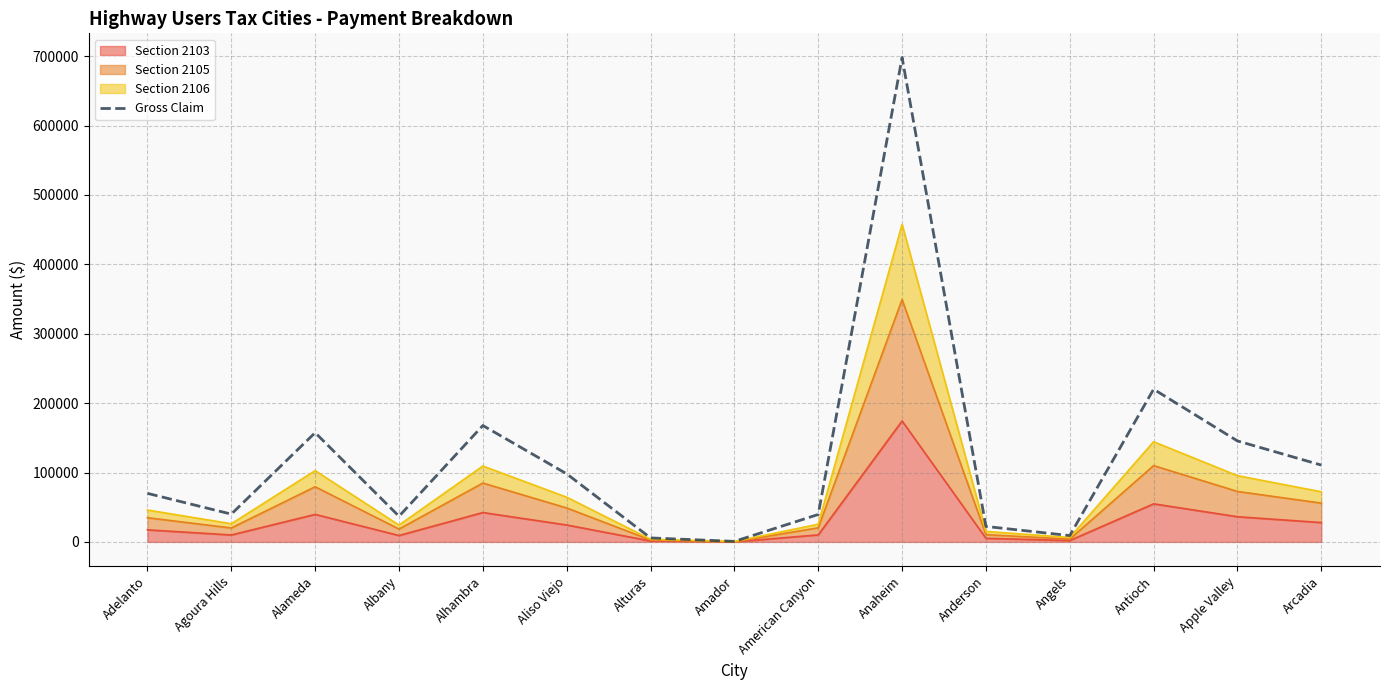

How many categories are shown in the chart?

15